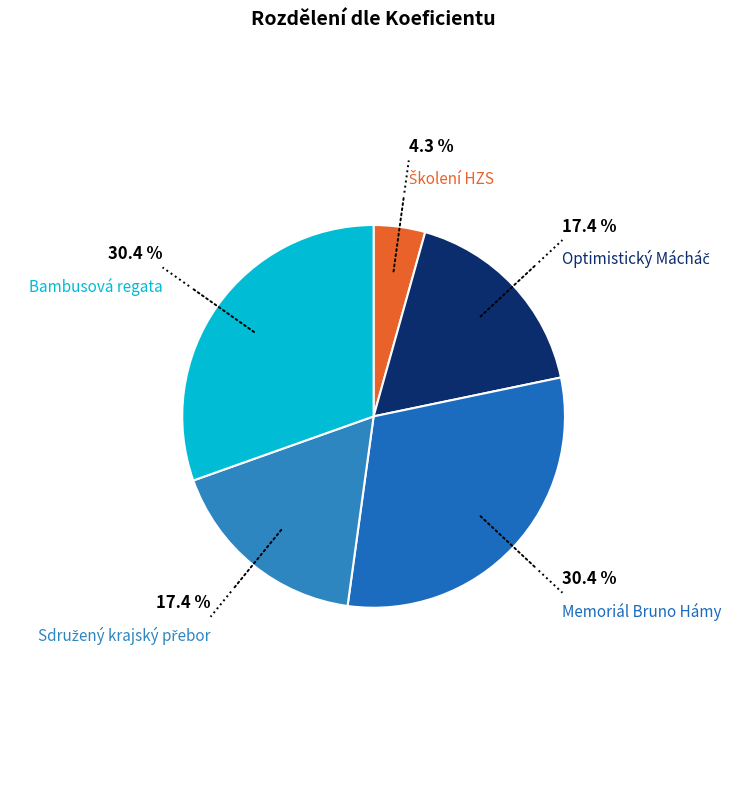

How many slices are in this pie chart?

5